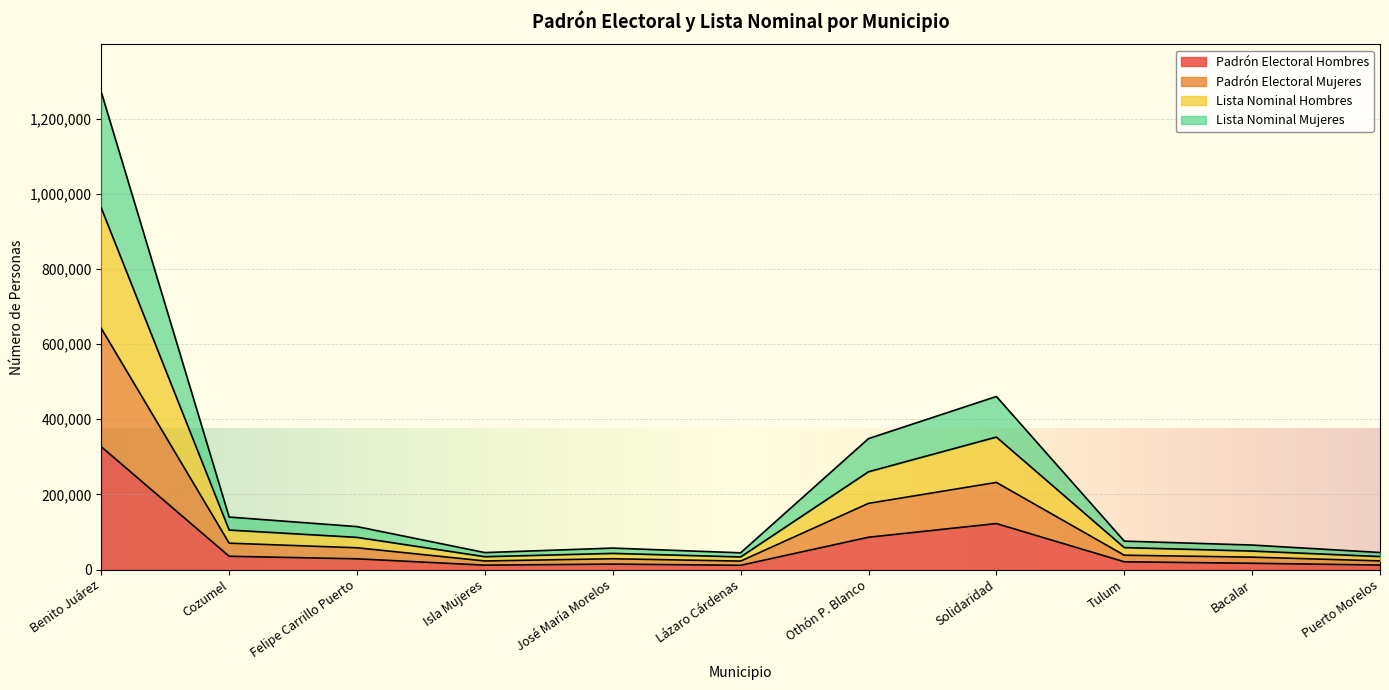

True or false: Padrón Electoral Hombres has a value of 502095 at Benito Juárez.

False